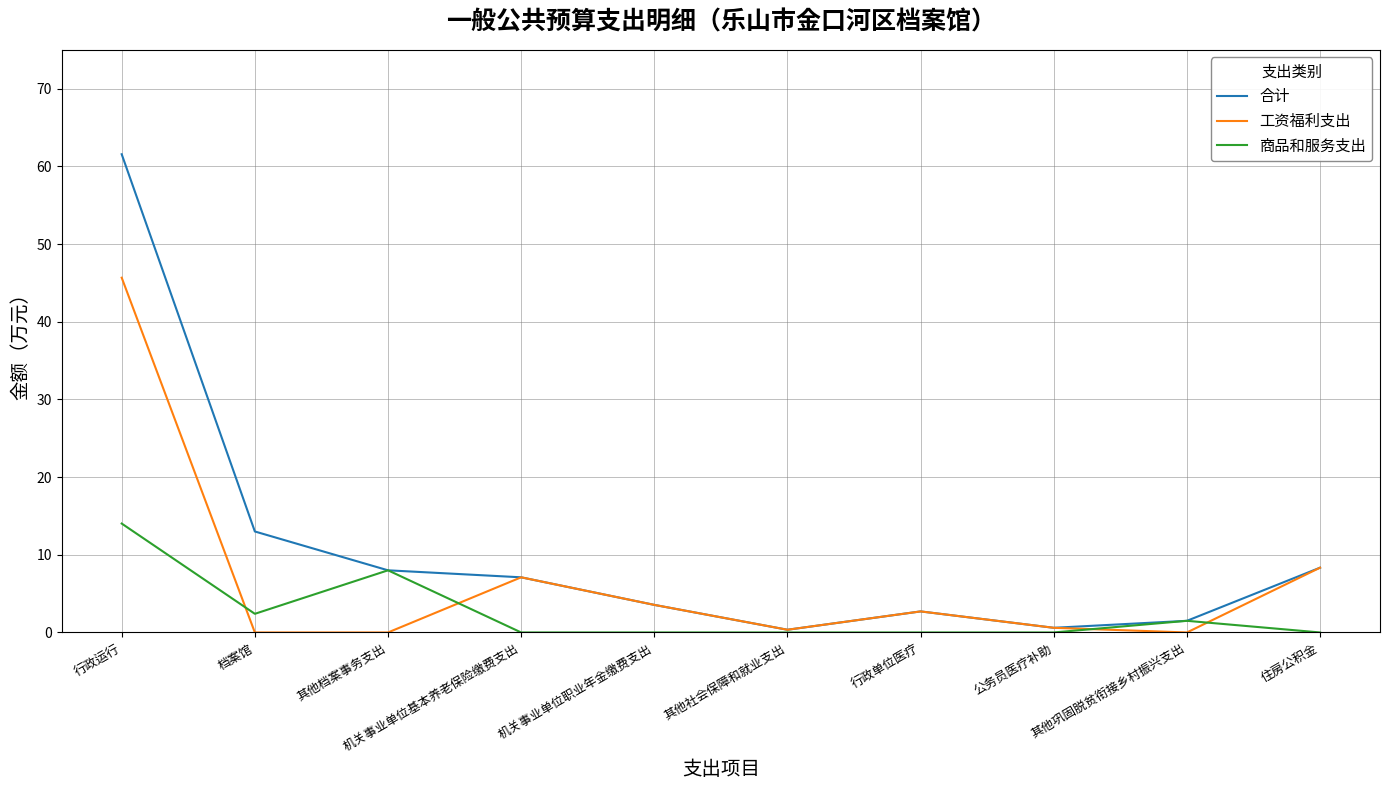

What is the maximum value shown in the chart?

61.6